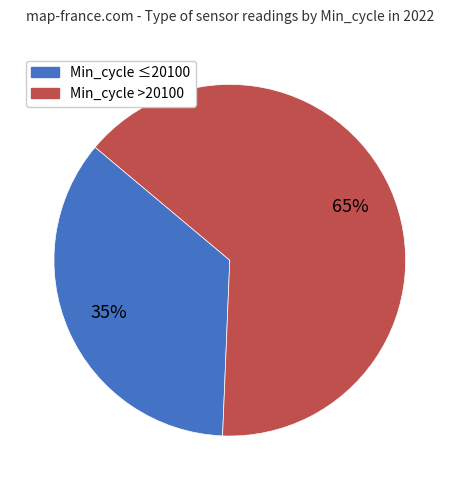

To the nearest percent, what is the average slice percentage?

50%